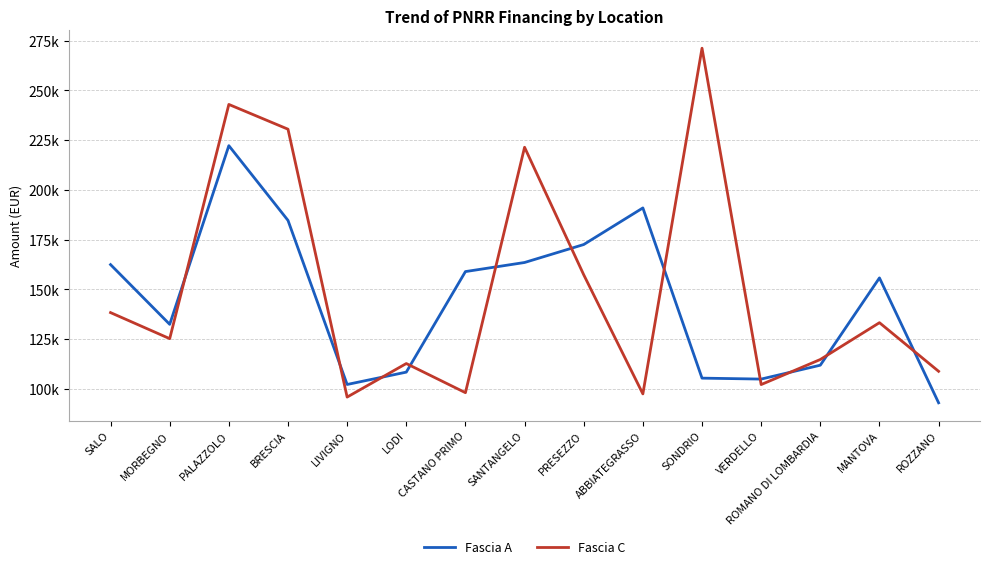

What is the difference between the maximum and minimum values in the Fascia C series?

175314.8